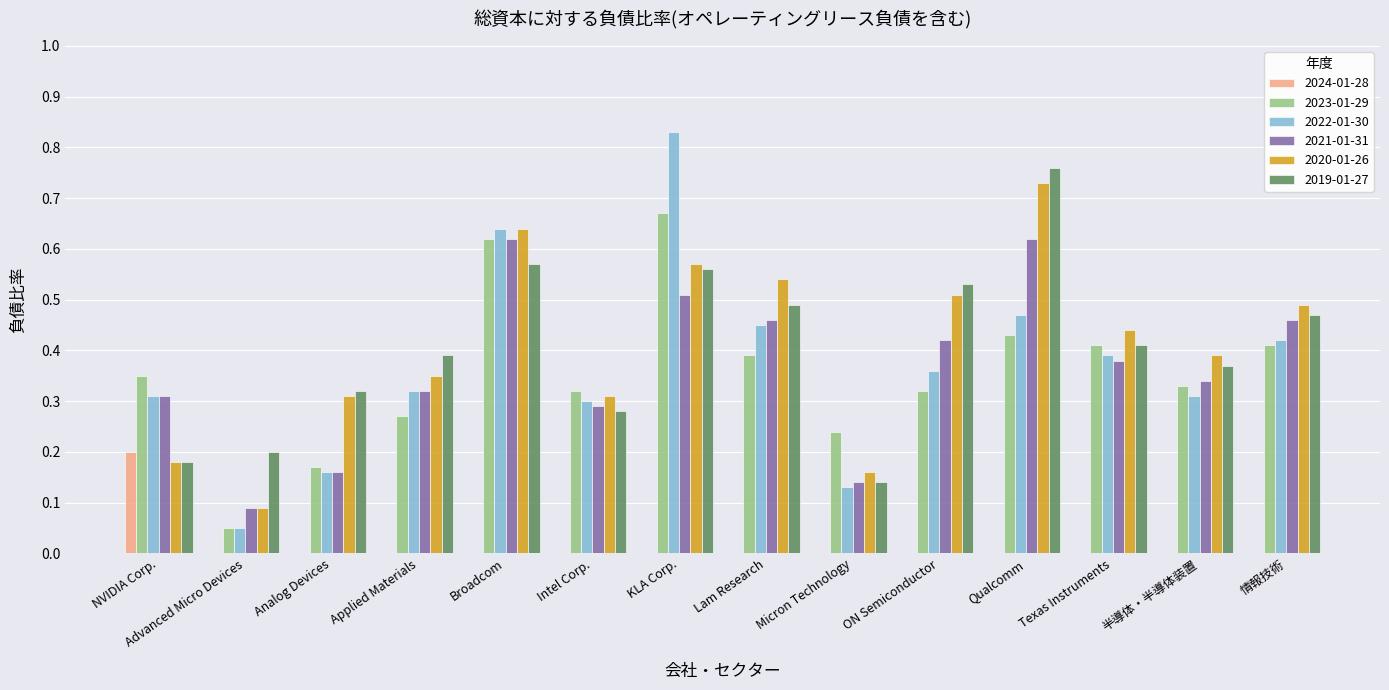

Which label corresponds to the largest value in the chart?

KLA Corp.